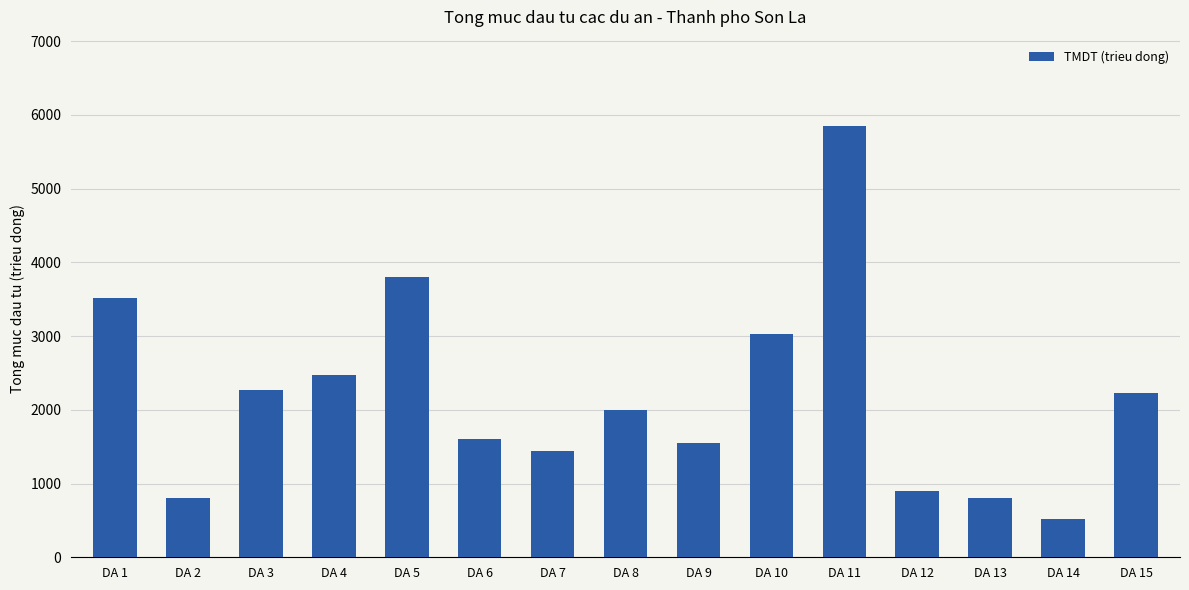

At which category does the chart reach its peak across all series?

DA 11